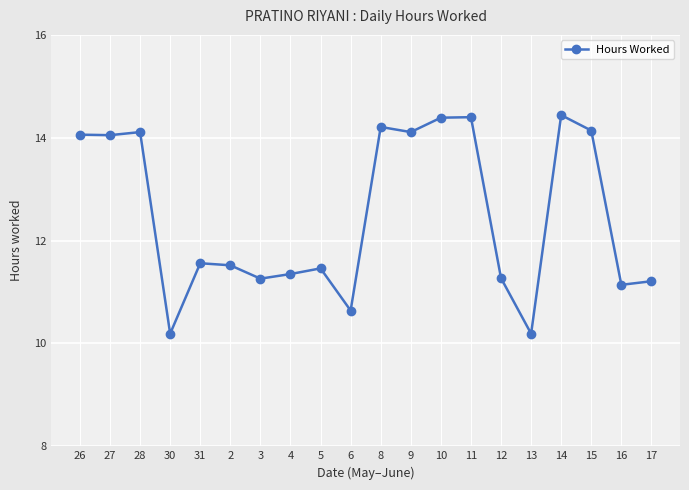

Count the number of categories in the chart.

20